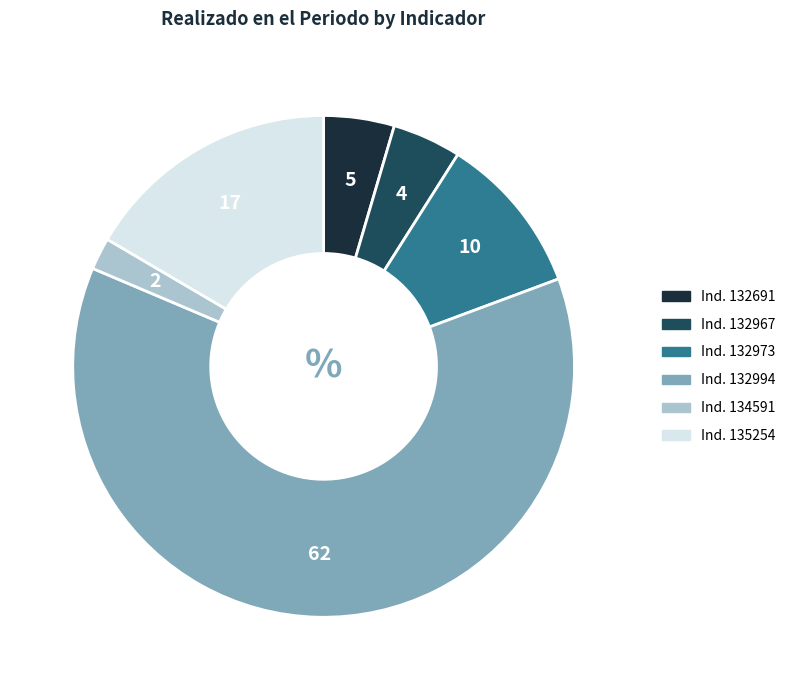

How many segments does this pie chart have?

6